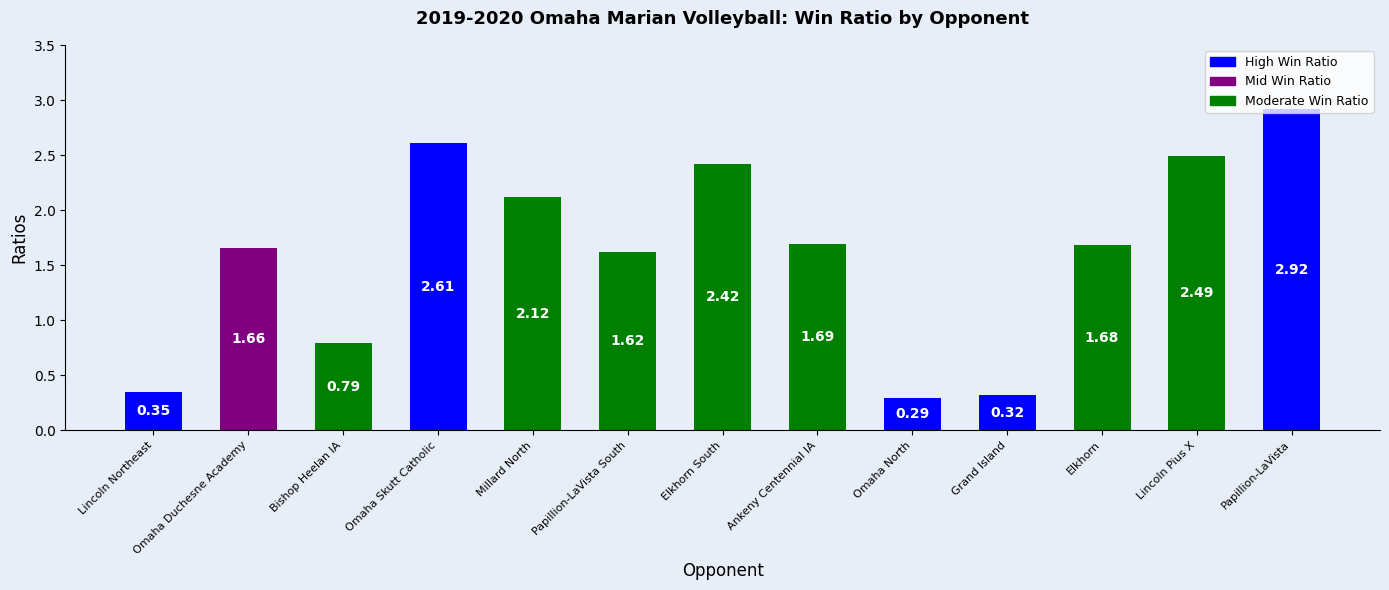

Which label corresponds to the smallest value in the chart?

Omaha North